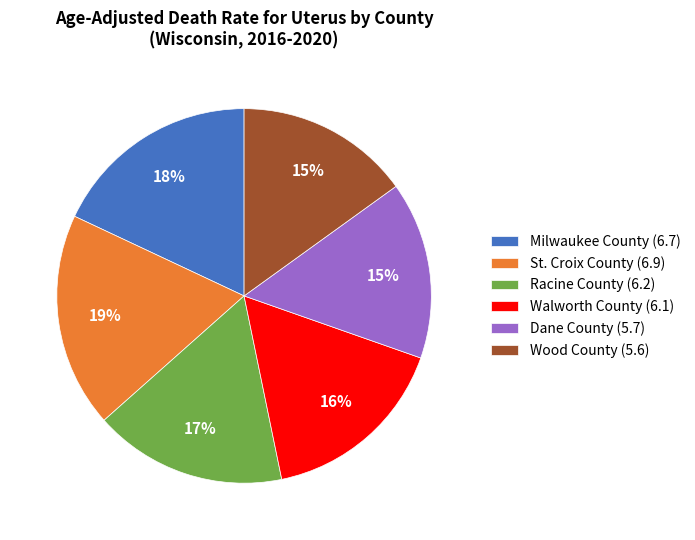

Does any single category account for the majority?

No